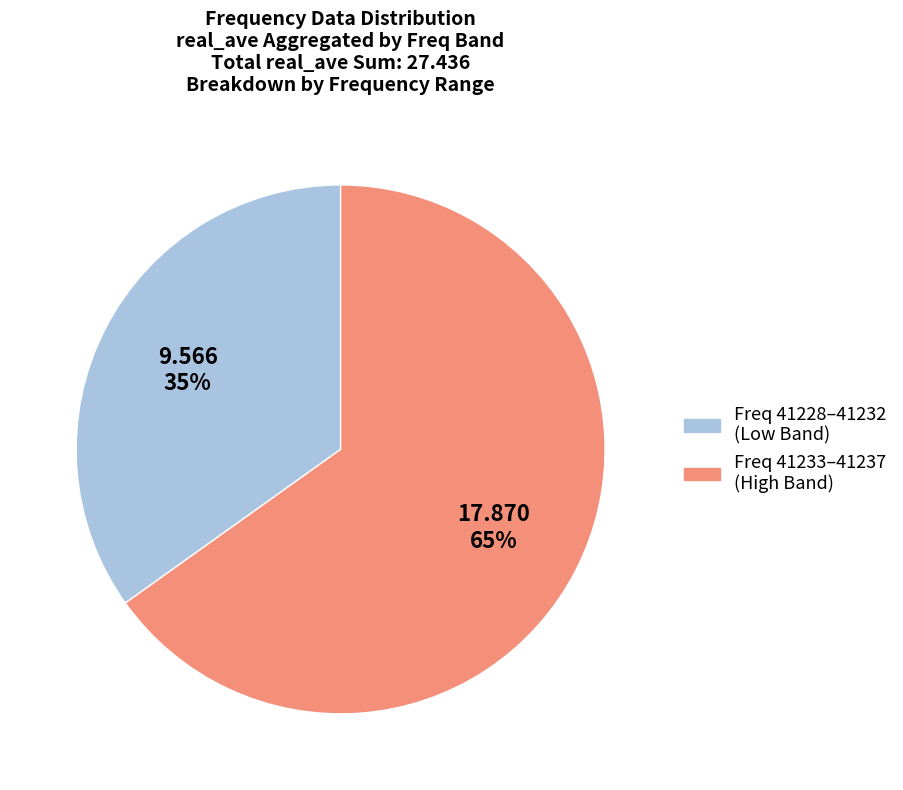

To the nearest percent, what is the average slice percentage?

50%